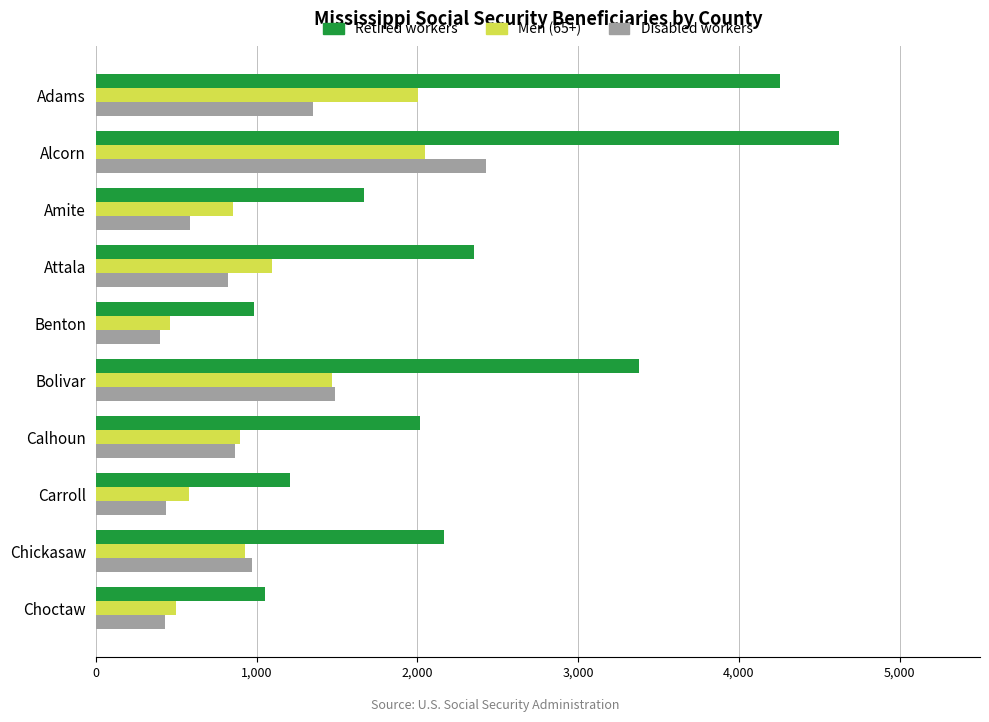

Which series has the widest spread of values?

Retired workers